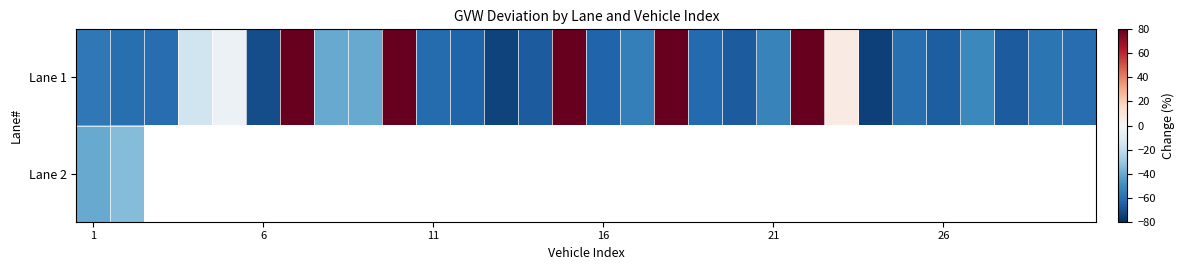

What is the sum of all Lane 1 values?

74.6